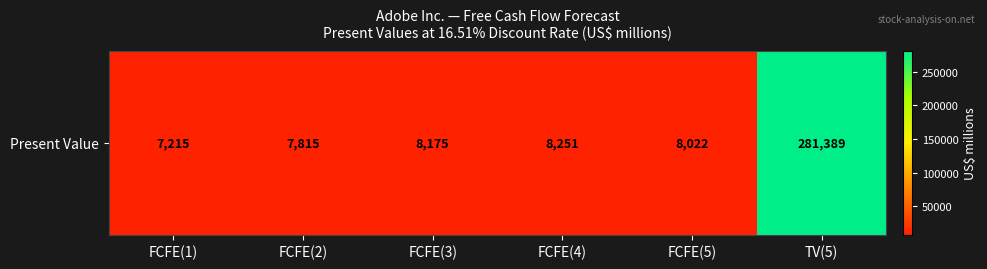

Which category has the lowest value across all series?

FCFE(1)